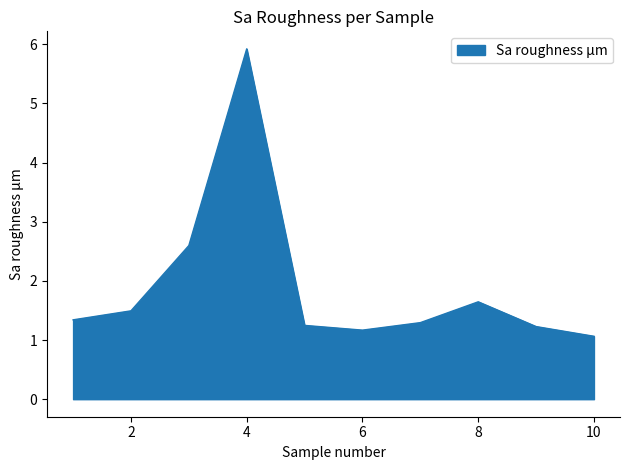

Which label corresponds to the largest value in the chart?

4